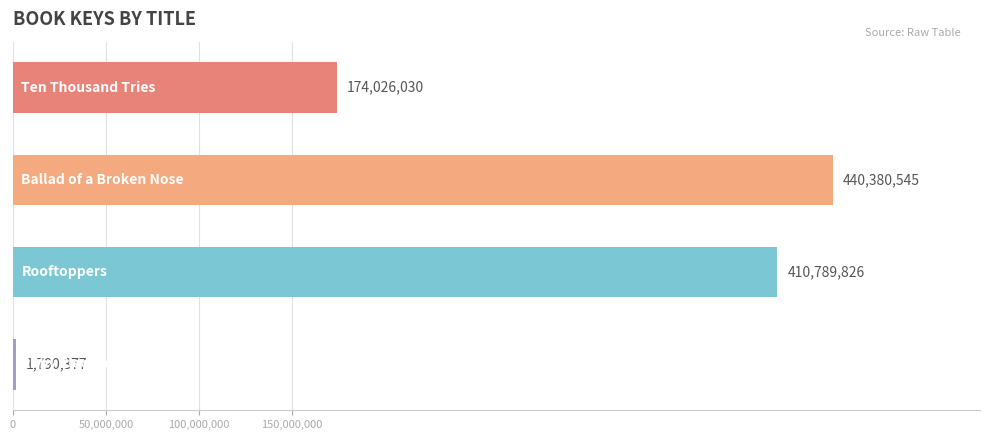

What is the difference between the maximum and second lowest values?

266354515